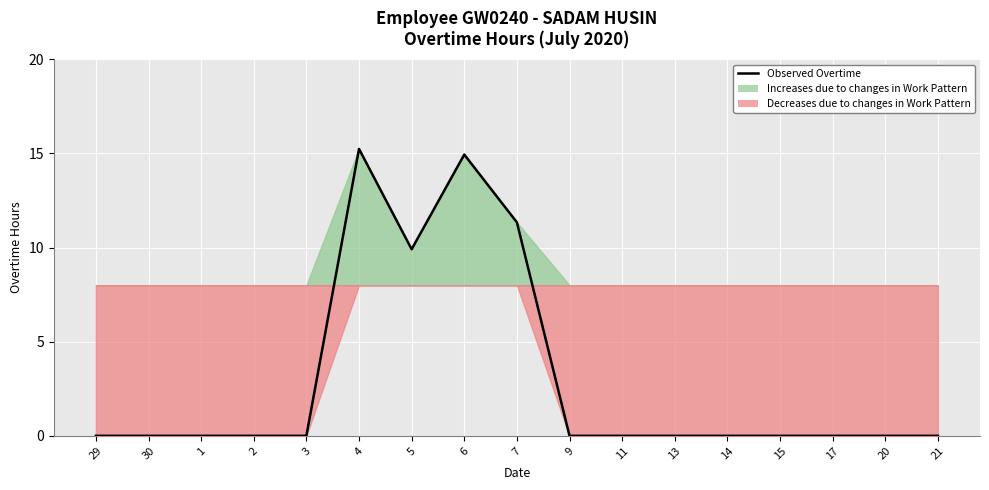

Is this an area chart (filled region under the line)?

No